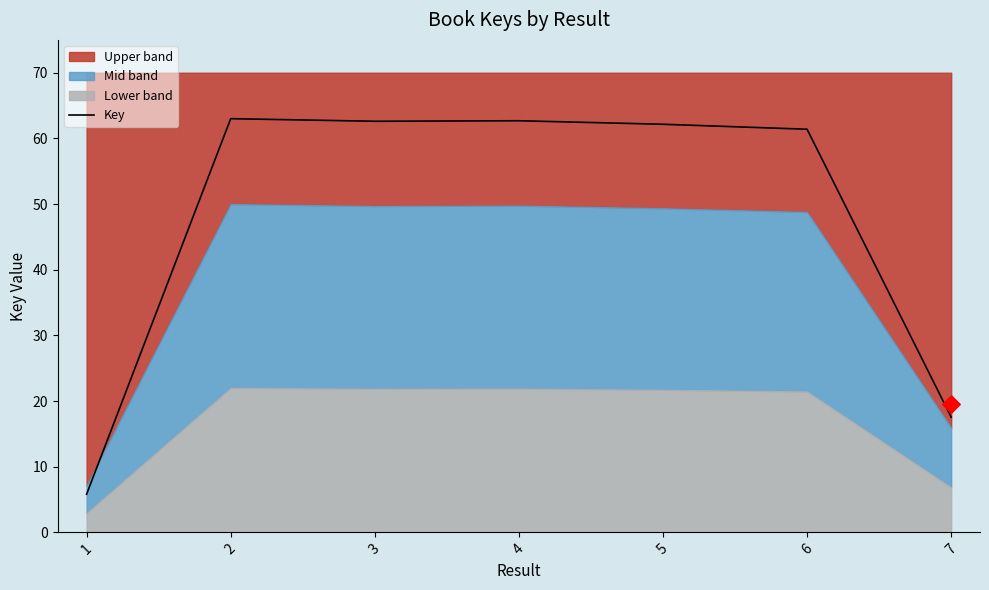

Which has a higher value, 1 or 4?

4